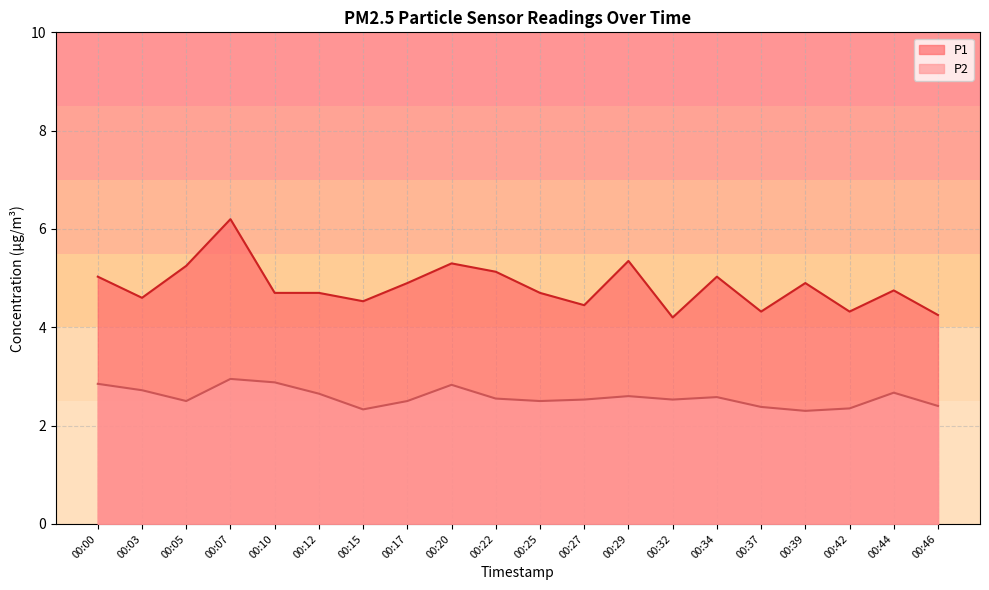

True or false: P2 and P1 intersect in this chart.

False